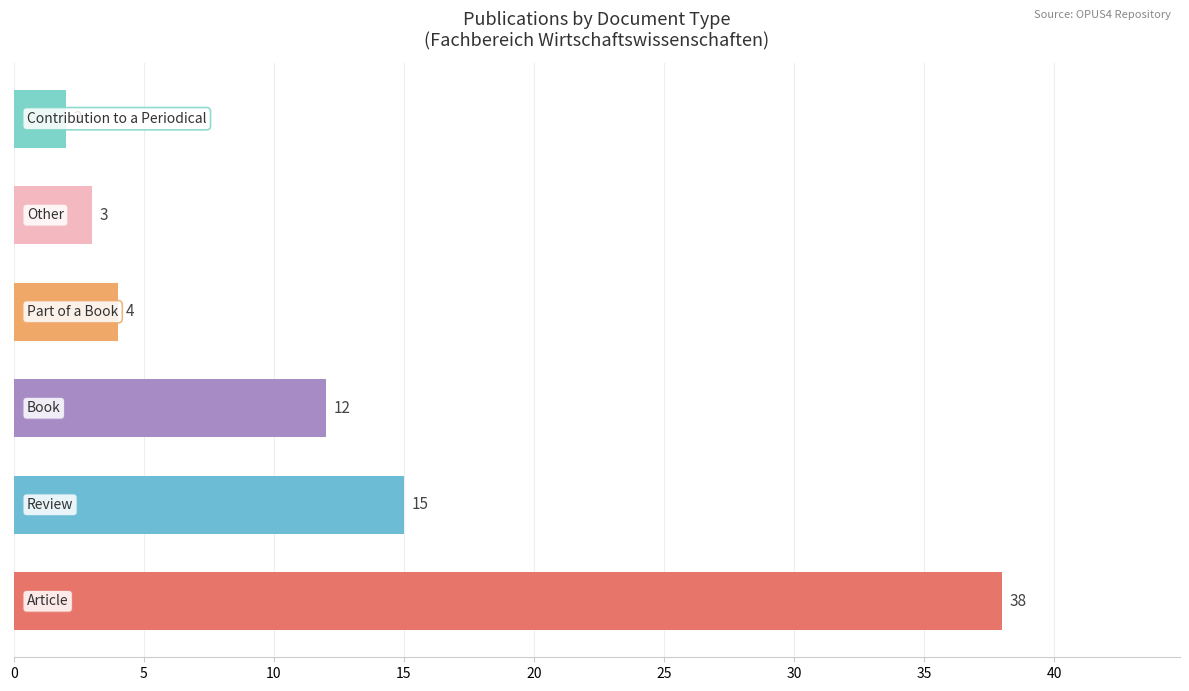

What is the greatest value displayed?

38